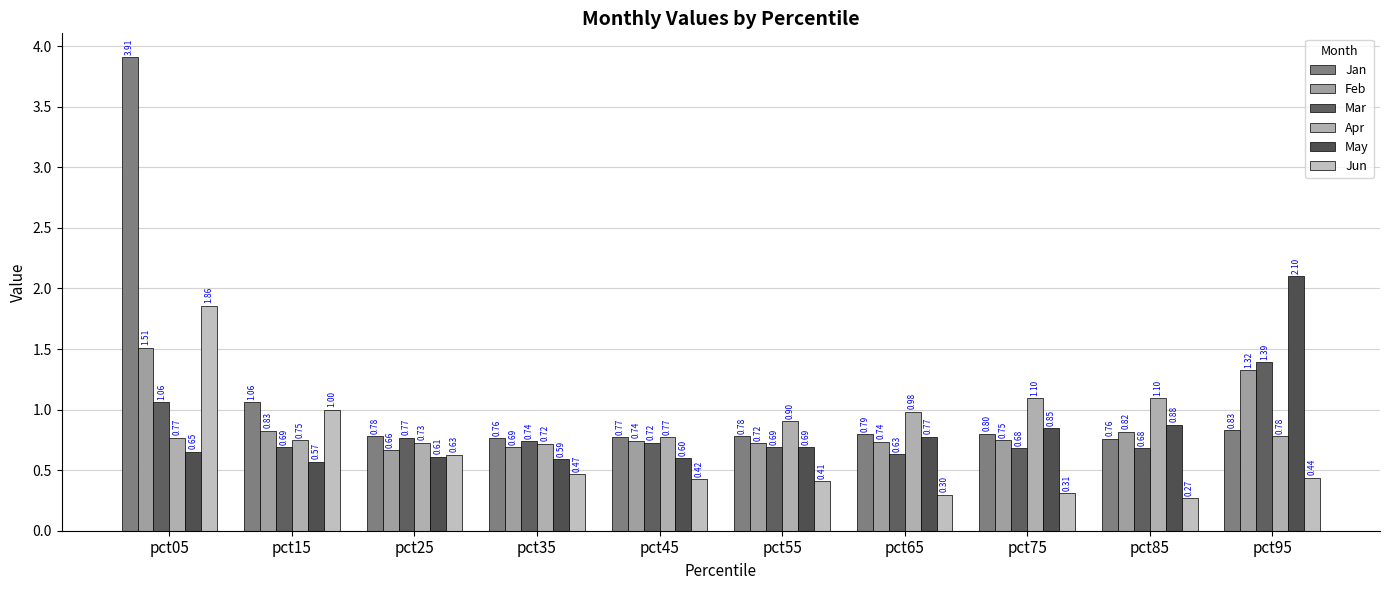

At which label does Jun reach its peak?

pct05